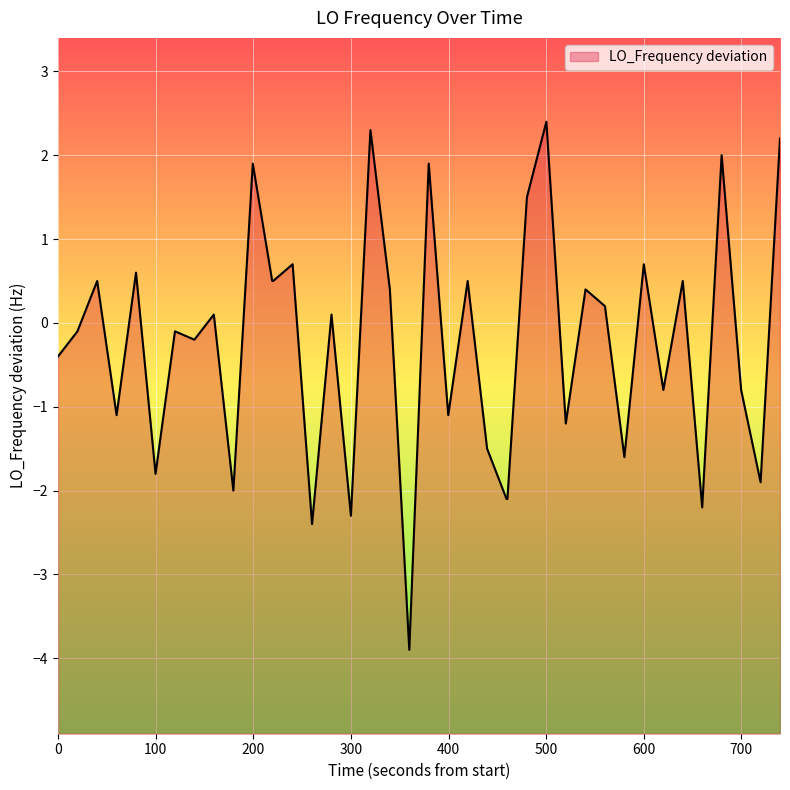

Reading left to right, transcribe all the data shown in this chart.

-0.4	-0.1	0.5	-1.1	0.6	-1.8	-0.1	-0.2	0.1	-2.0	1.9	0.5	0.5	0.7	-2.4	0.1	-2.3	2.3	0.4	-3.9	1.9	-1.1	0.5	-1.5	-2.1	-2.1	1.5	2.4	-1.2	0.4	0.2	-1.6	0.7	-0.8	0.5	-2.2	2.0	-0.8	-1.9	2.2